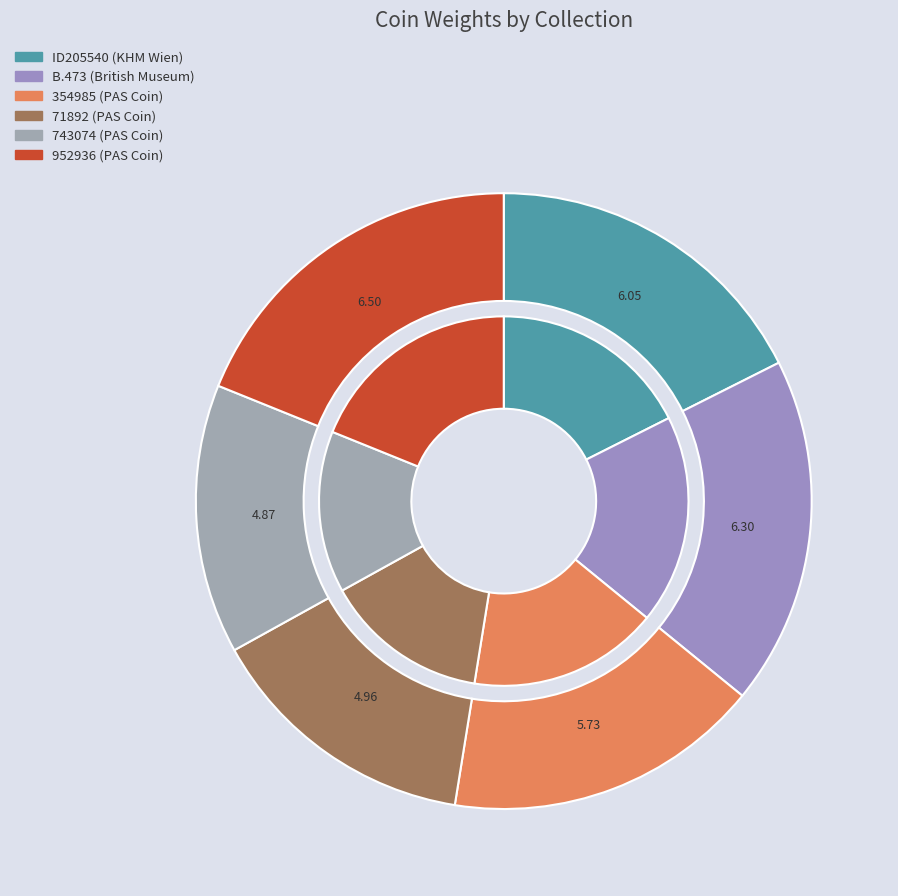

Does 952936 (PAS Coin) account for over 50% of the chart?

No